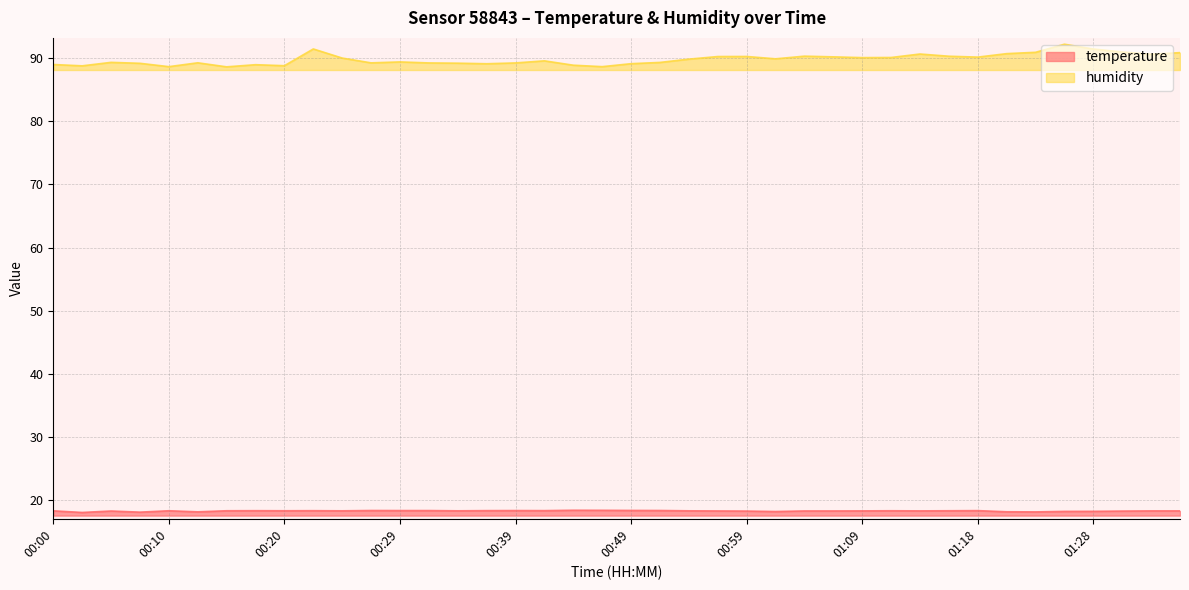

Count the number of data series in this chart.

2